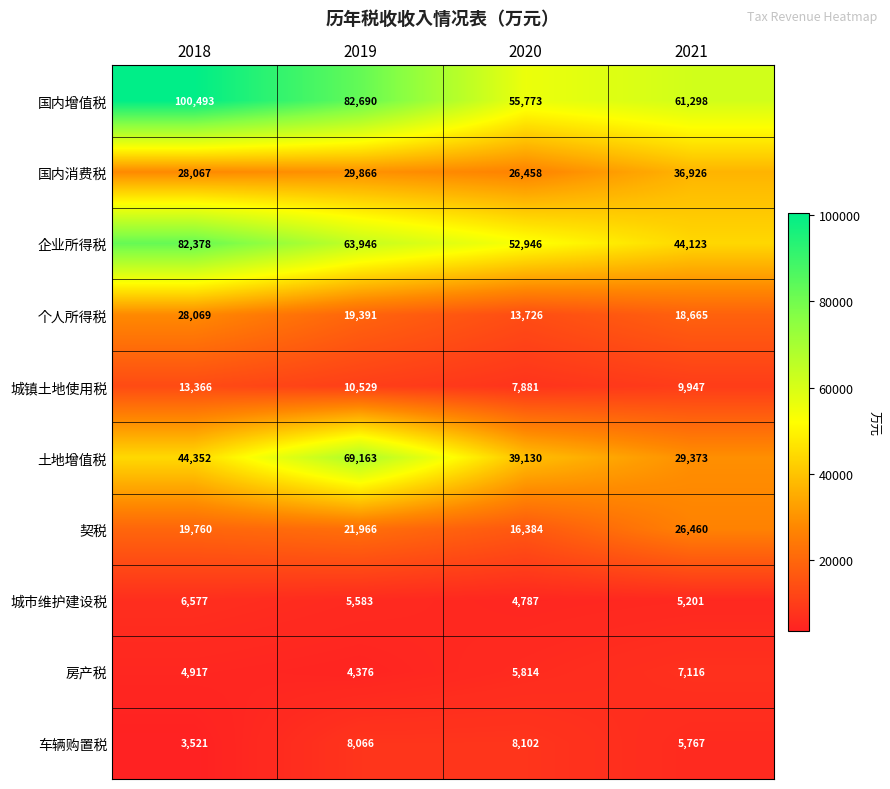

Which category has the highest value in the 国内消费税 series?

2021